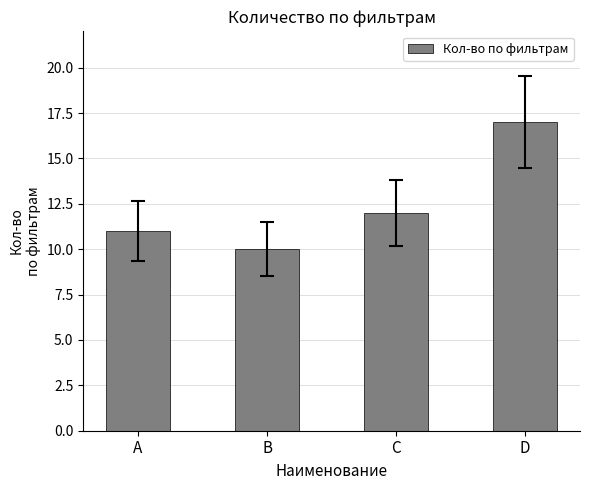

The chart shows a value of 15 at A. True or false?

False